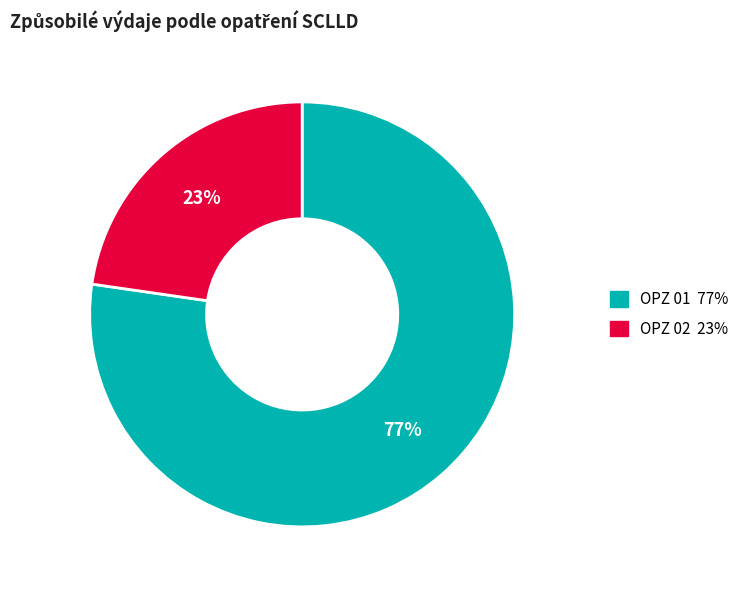

Which slice is the largest?

OPZ 01